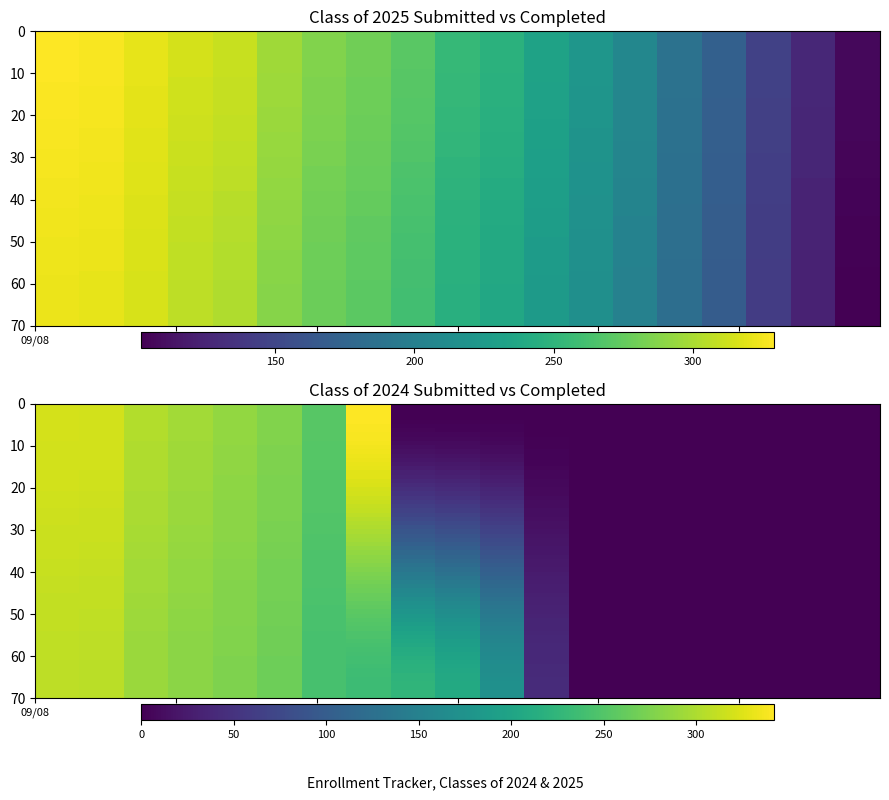

How many series are shown in this chart?

4